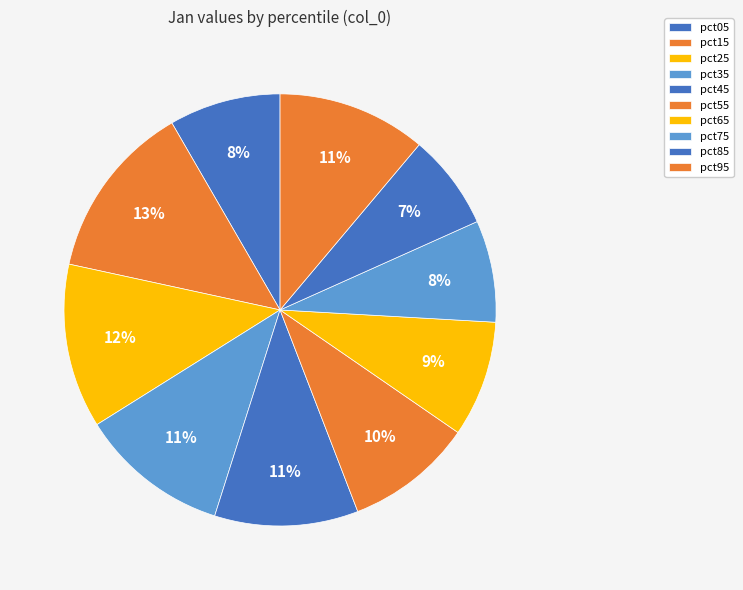

What percentage is the pct65 slice, to the nearest percent?

9%